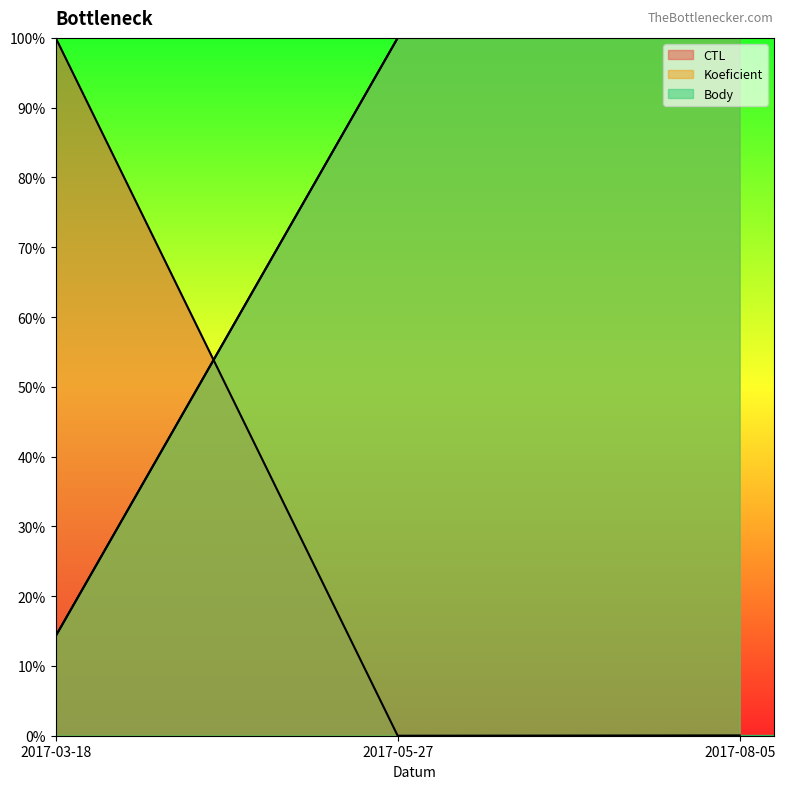

What is the approximate value of Body at 2017-08-05?

100.0